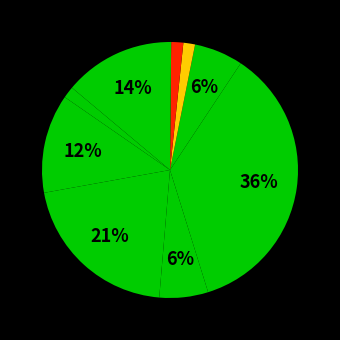

Count the number of slices in the pie.

9